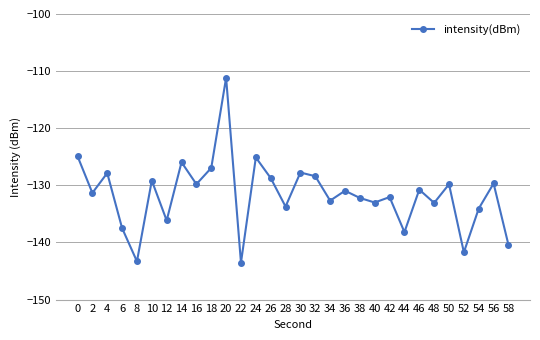

True or false: the data shows -217.2 at 44.

False